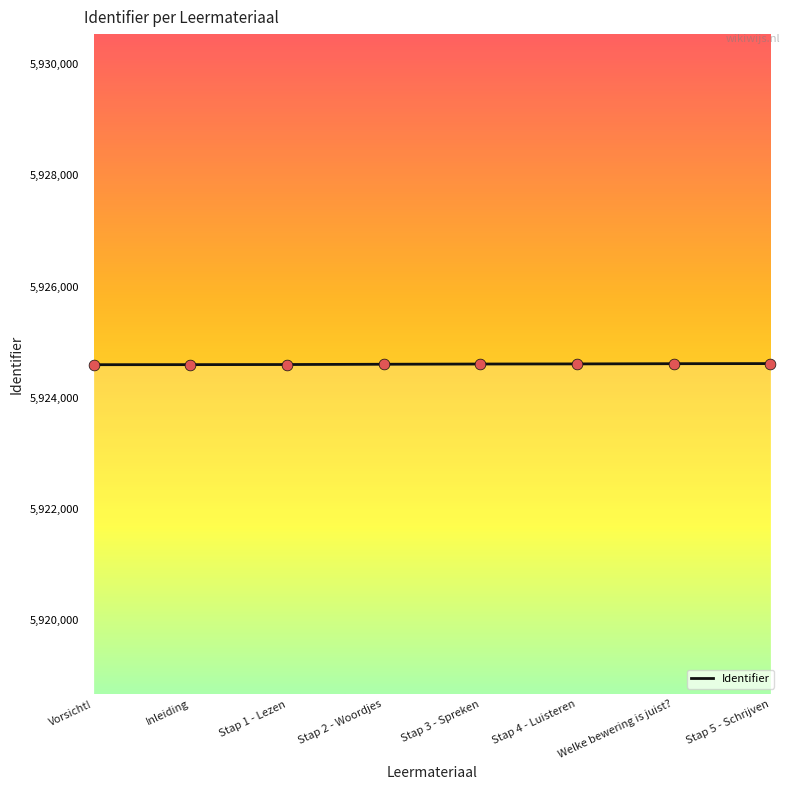

What is the ratio of the value at Inleiding to the value at Vorsicht!?

1.0